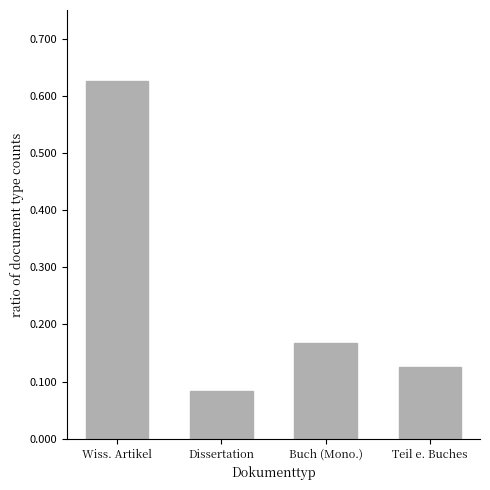

Count the values in the range 0 to 1.

4